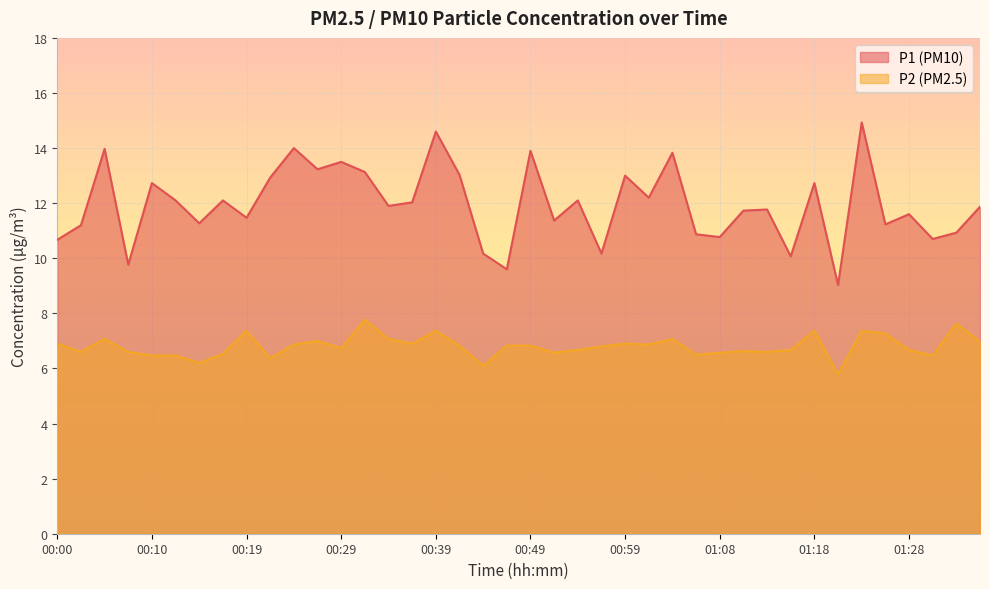

What are all the series names shown in the legend?

P1 (PM10), P2 (PM2.5)